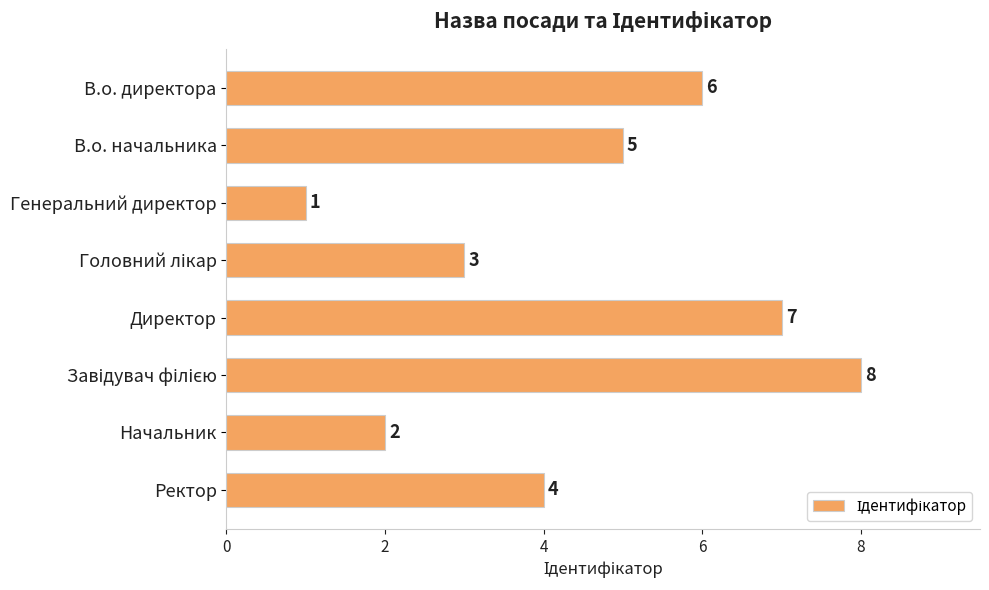

True or false: the data shows 5 at В.о. начальника.

True